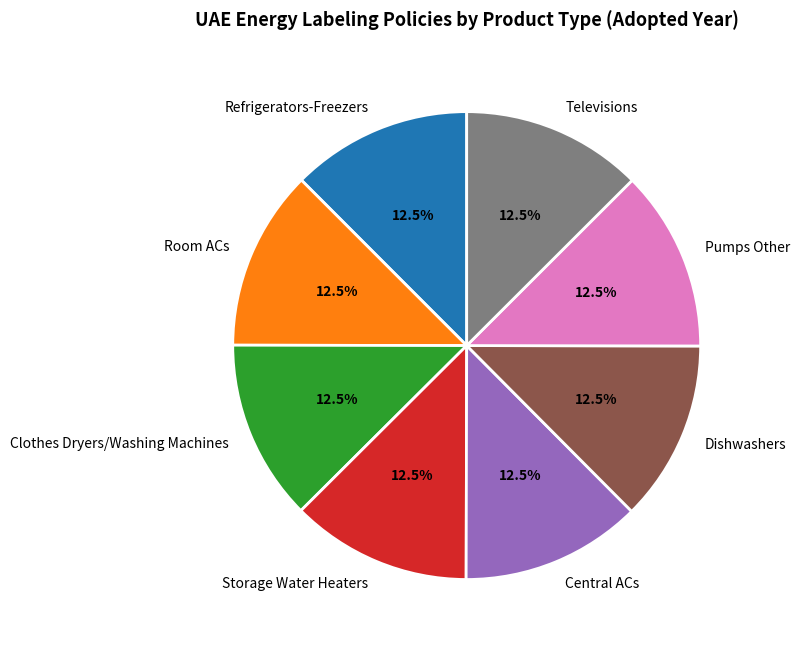

To the nearest percent, what is the average slice percentage?

12%